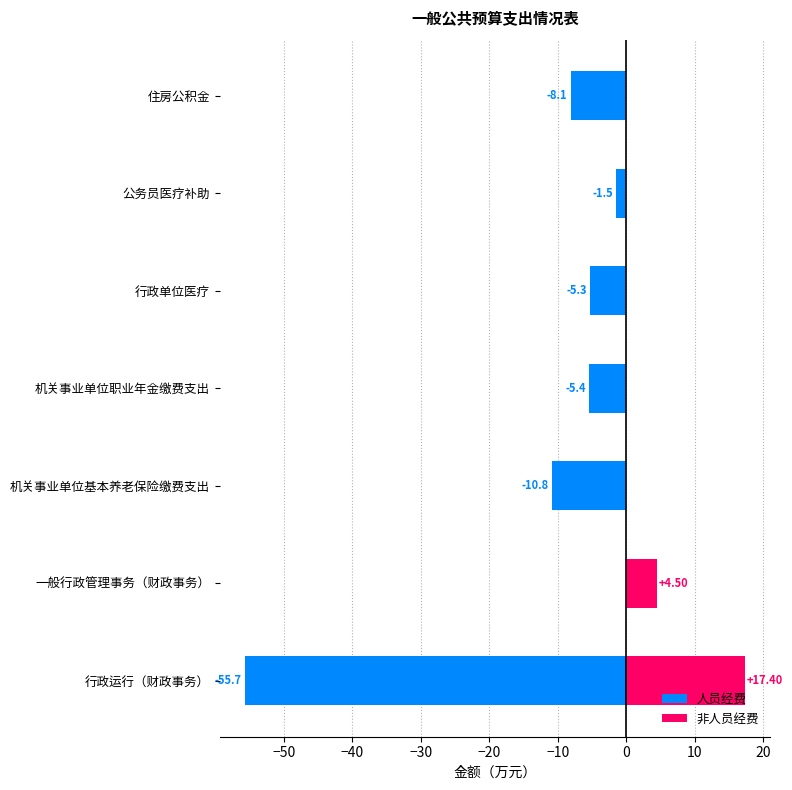

Between 机关事业单位基本养老保险缴费支出 and 行政运行（财政事务）, which is larger?

机关事业单位基本养老保险缴费支出